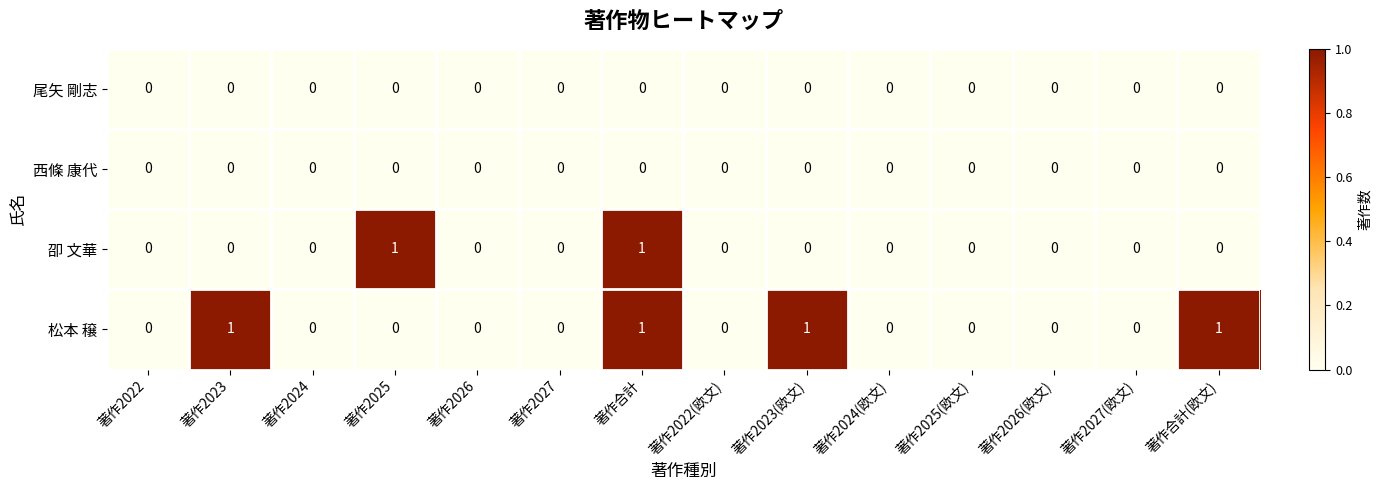

At which category is the sum across all series the highest?

著作合計